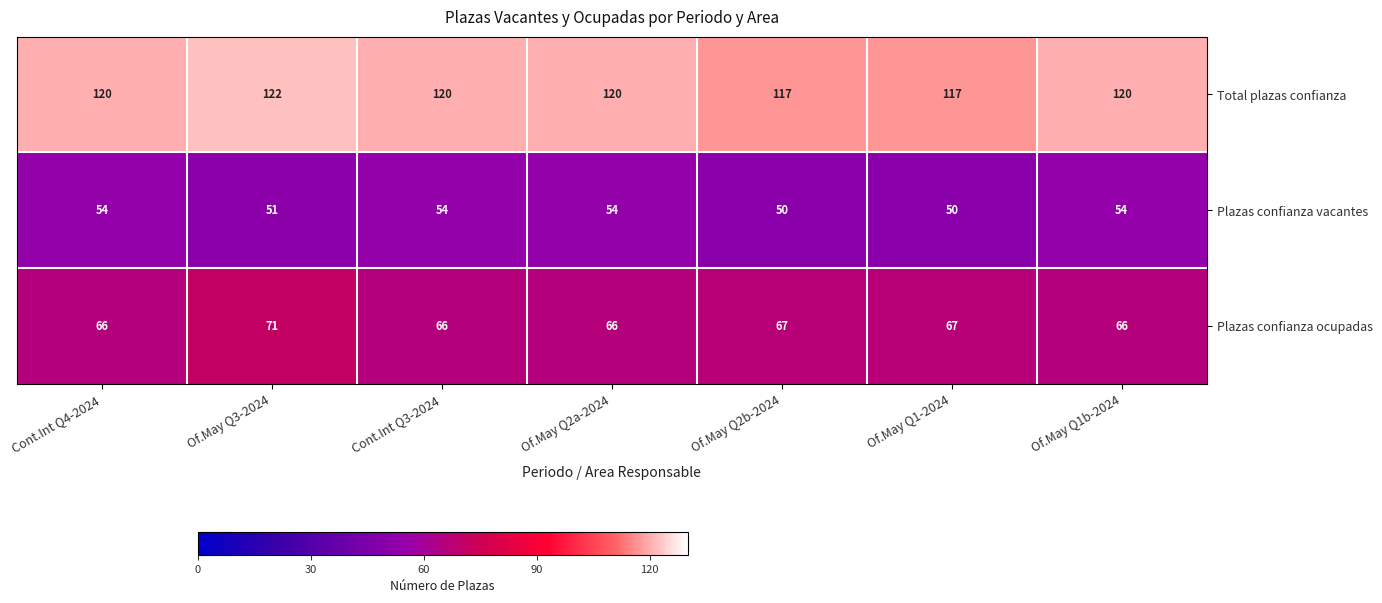

What is the difference between the highest and lowest values at Of.May Q3-2024?

71